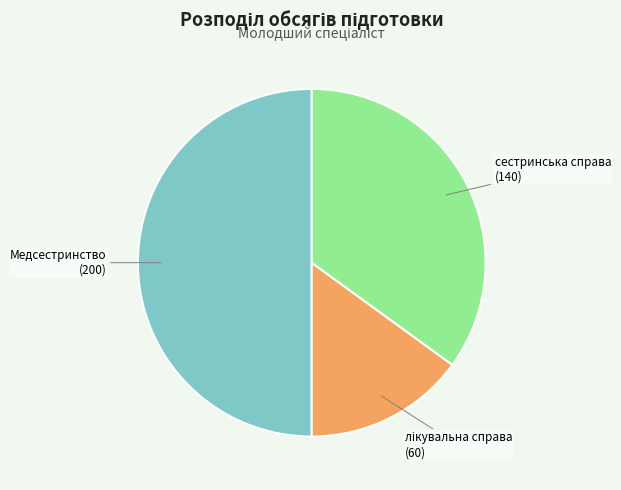

The Медсестринство slice represents 50% of the pie. True or false?

True